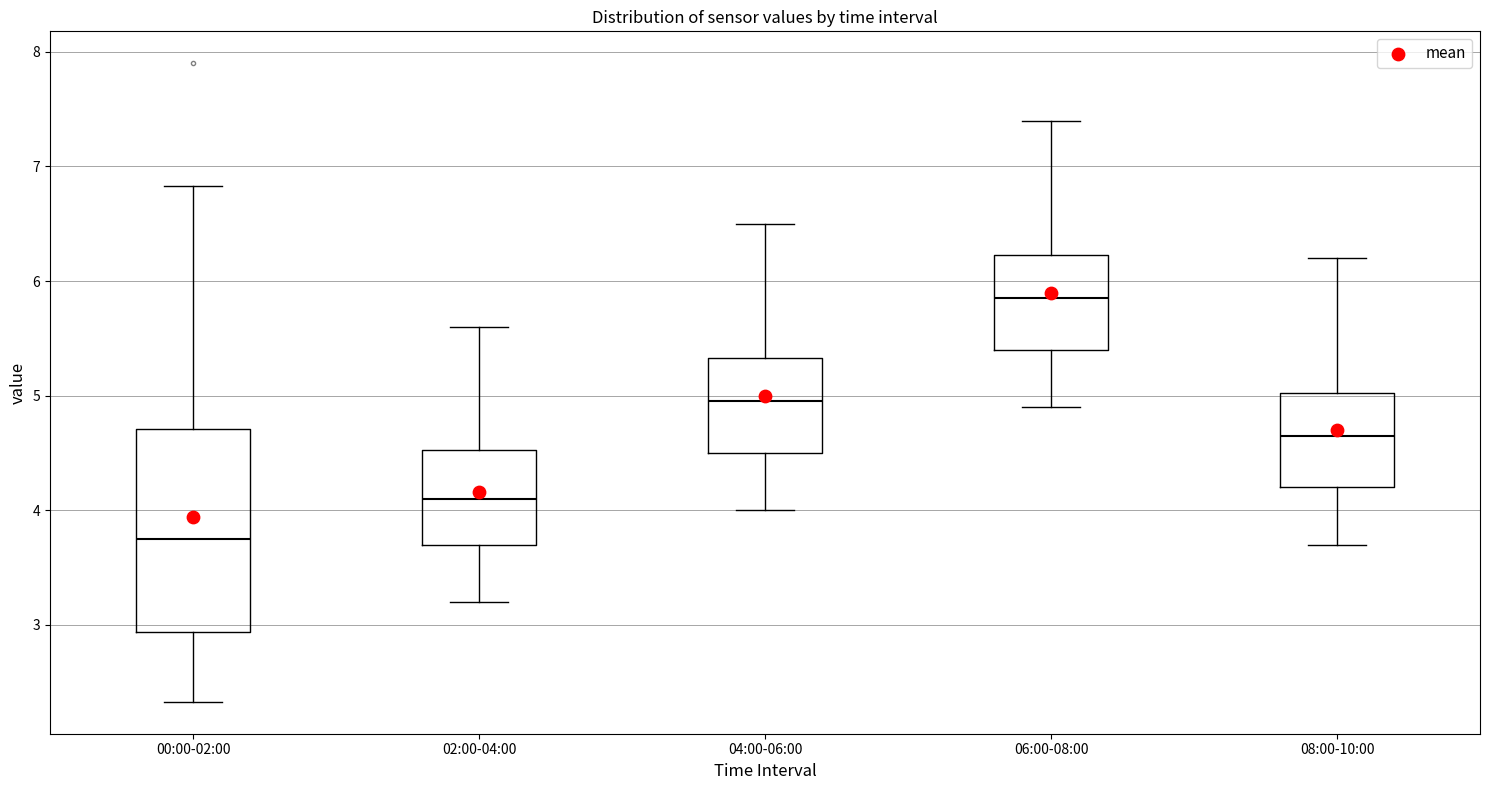

Reading left to right, transcribe this box plot: for each box, give where its median line is, the range the box spans, and where its two whiskers end, as read against the y-axis. The values are not printed on the chart, so give them approximately, as read against the axis.

00:00-02:00: median 3.8, box 2.9 to 4.7, whiskers 2.3 to 6.8
02:00-04:00: median 4.1, box 3.7 to 4.5, whiskers 3.2 to 5.6
04:00-06:00: median 5.0, box 4.5 to 5.3, whiskers 4.0 to 6.5
06:00-08:00: median 5.9, box 5.4 to 6.2, whiskers 4.9 to 7.4
08:00-10:00: median 4.7, box 4.2 to 5.0, whiskers 3.7 to 6.2